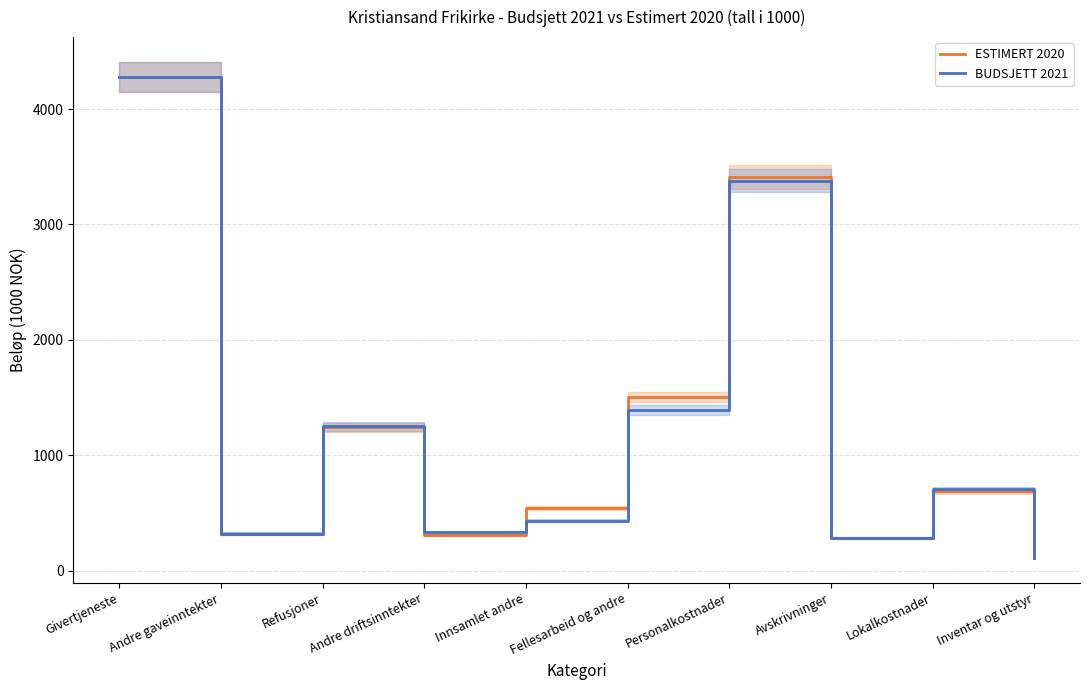

At Personalkostnader, list the series in order from largest to smallest.

ESTIMERT 2020, BUDSJETT 2021